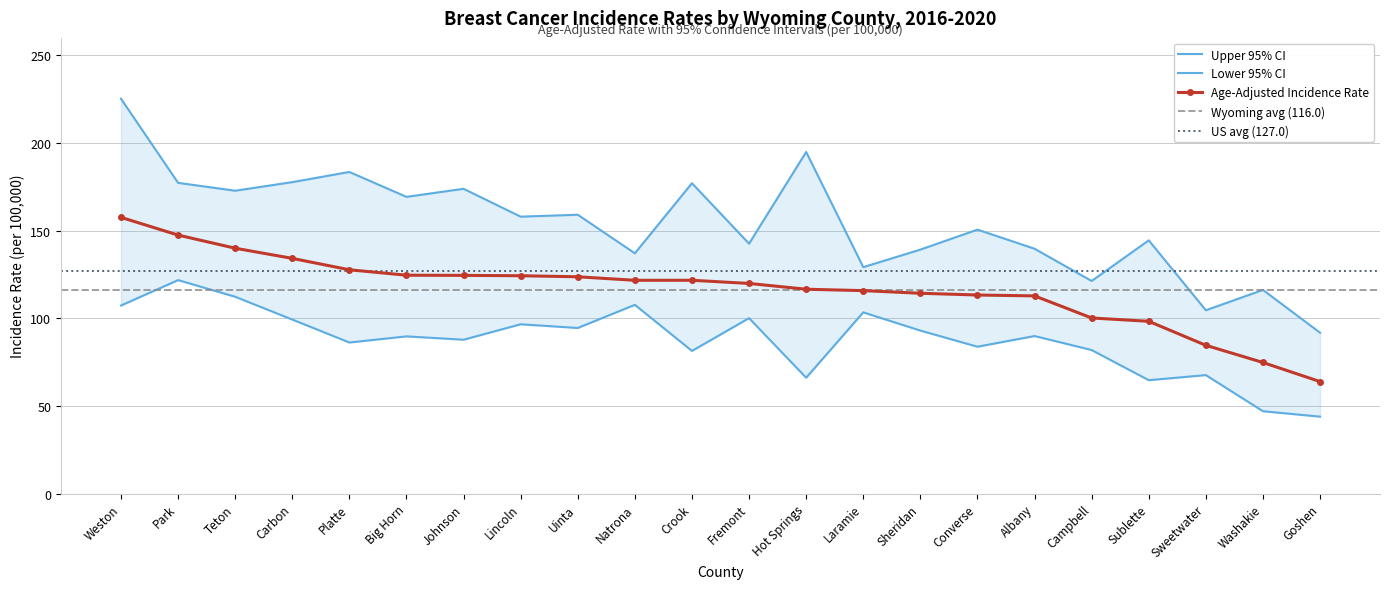

How many interior local peaks does the Upper 95% CI series have?

8